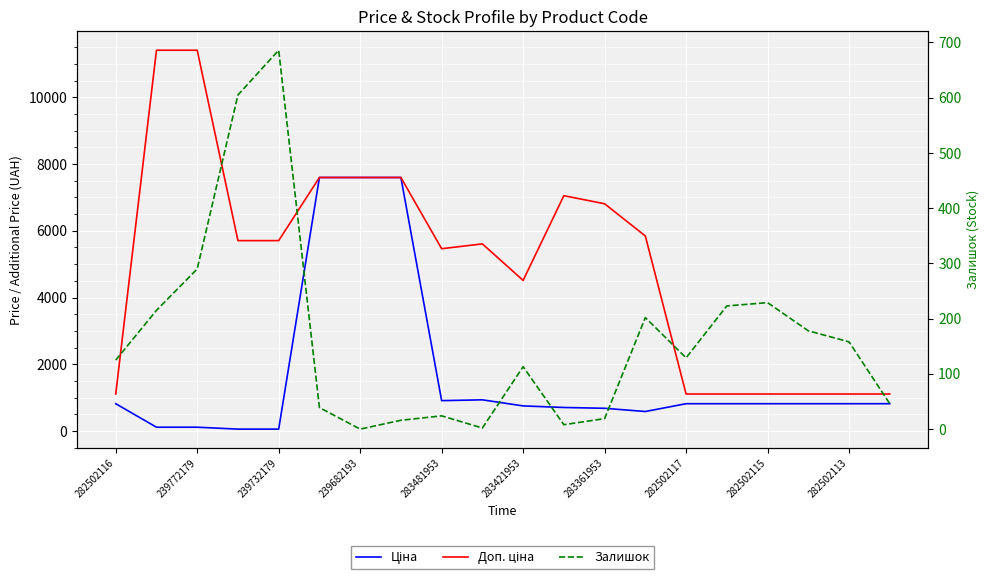

Between which two adjacent categories do Залишок and Ціна first intersect?

282502116 and 239772179